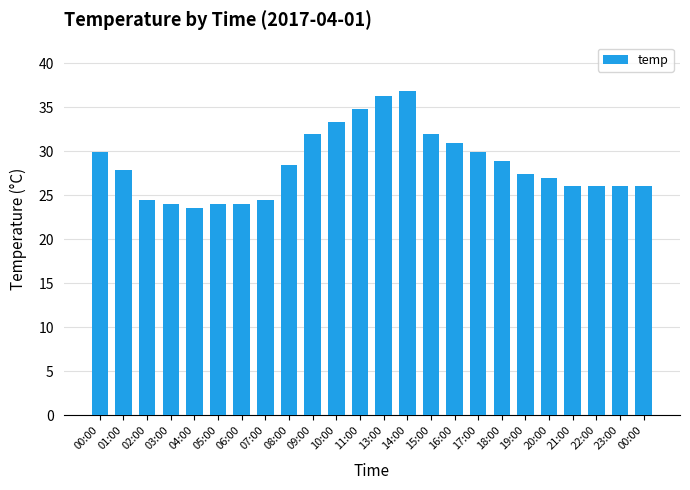

Reading left to right, transcribe all the data shown in this chart.

00:00=29.9	01:00=27.9	02:00=24.5	03:00=24.0	04:00=23.5	05:00=24.0	06:00=24.0	07:00=24.5	08:00=28.4	09:00=31.9	10:00=33.3	11:00=34.8	13:00=36.3	14:00=36.8	15:00=31.9	16:00=30.9	17:00=29.9	18:00=28.9	19:00=27.4	20:00=27.0	21:00=26.0	22:00=26.0	23:00=26.0	00:00=26.0